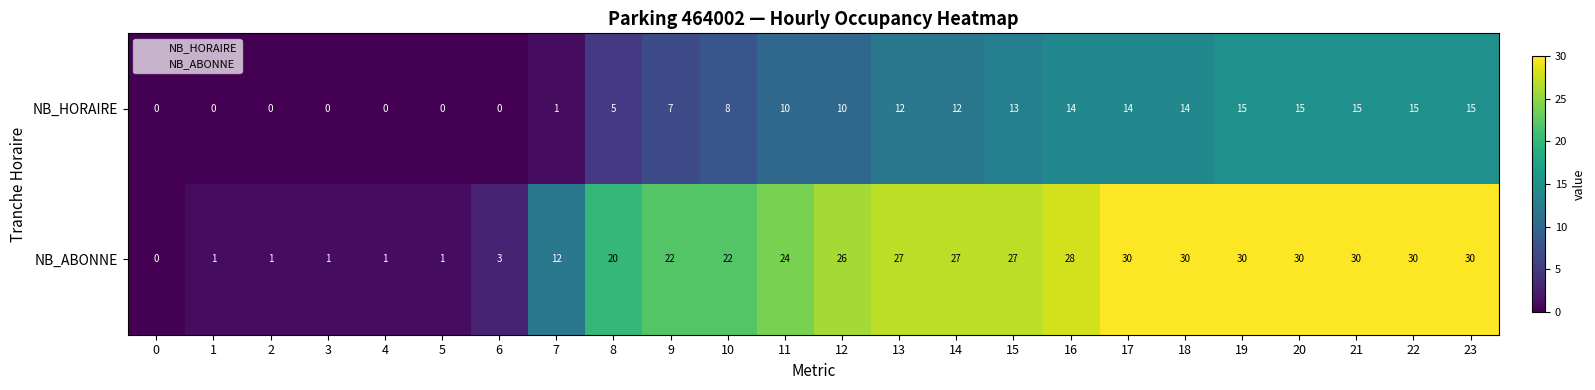

What is the difference between the maximum and second lowest values in the NB_HORAIRE series?

15